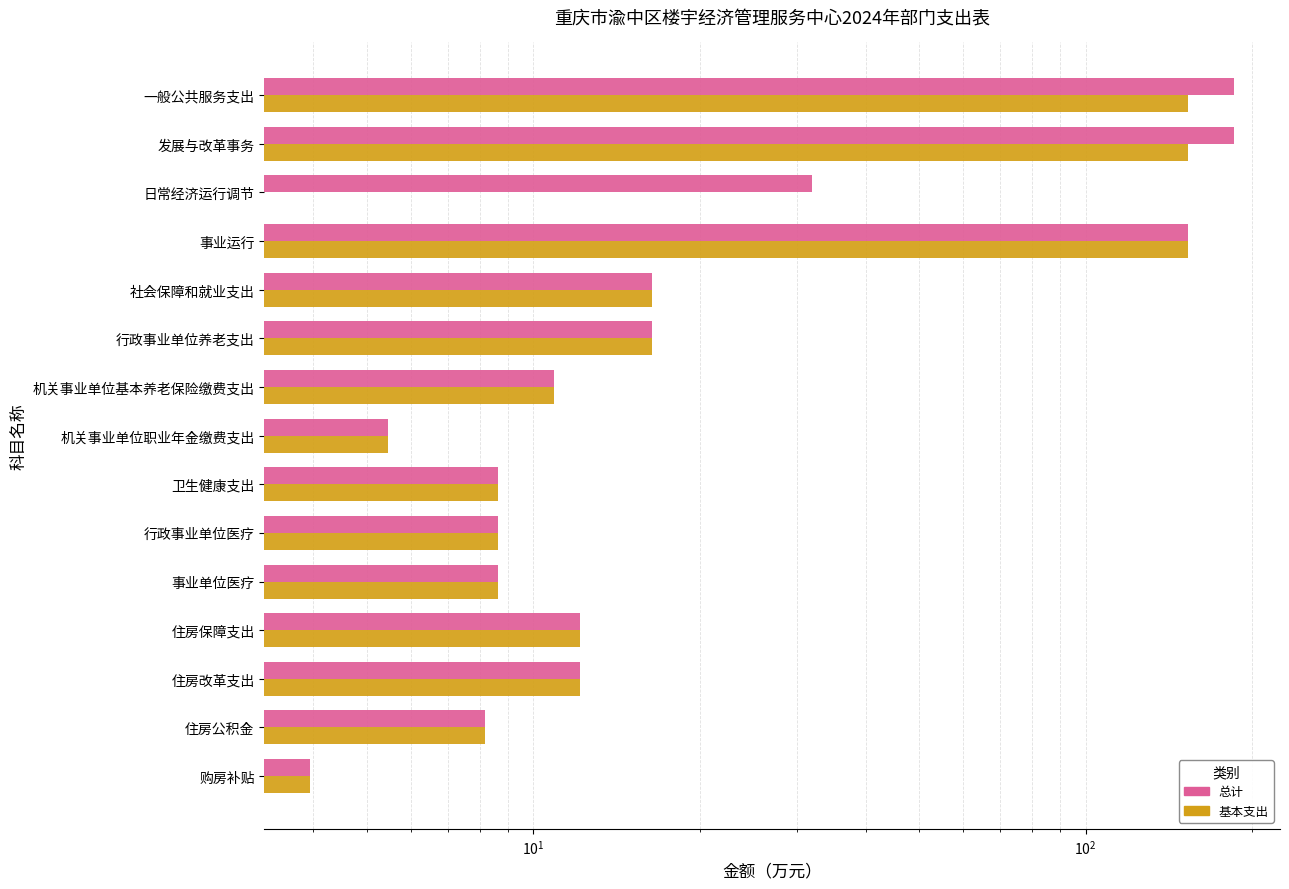

The value of 总计 at 购房补贴 is 4.0. True or false?

True